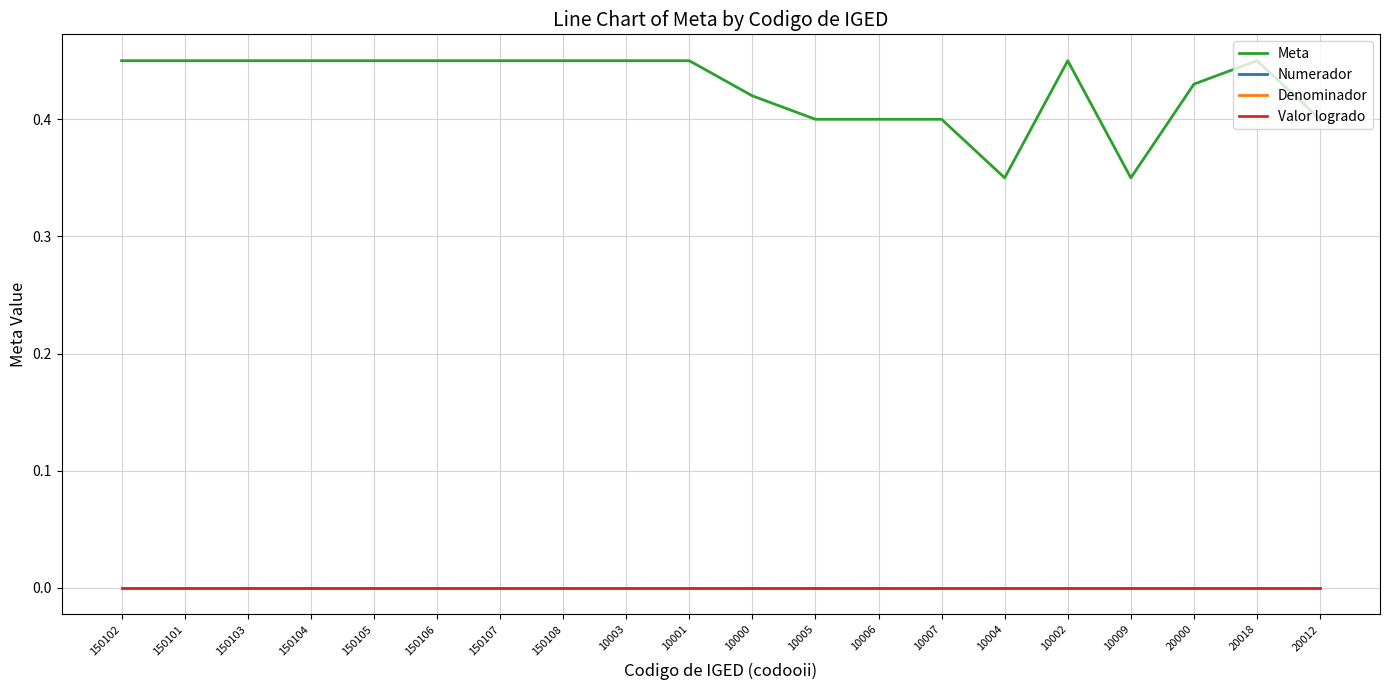

Is this an area chart (filled region under the line)?

No